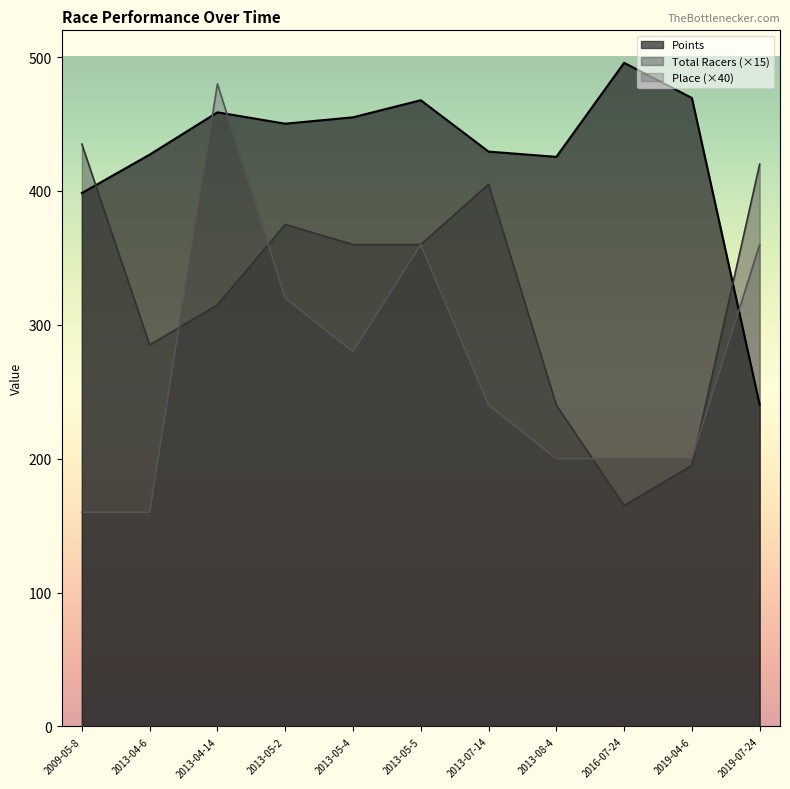

Rank the series by their maximum value, from lowest to highest.

Total Racers (×15), Place (×40), Points